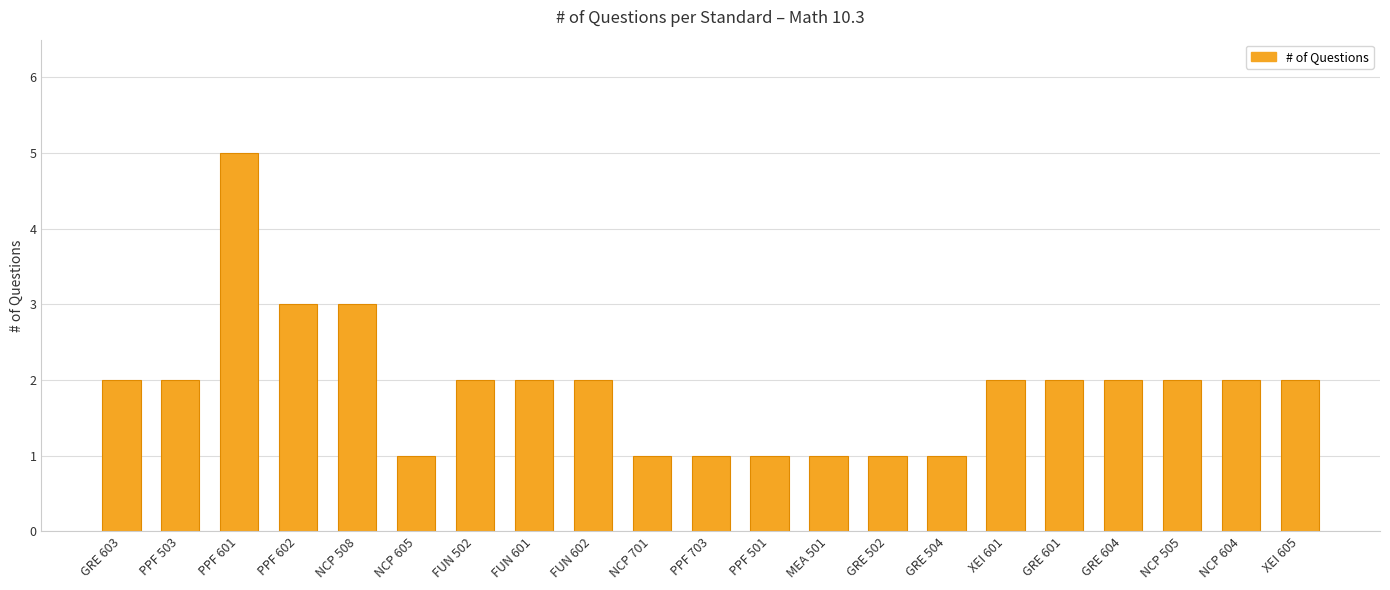

What is the sum of all values?

40